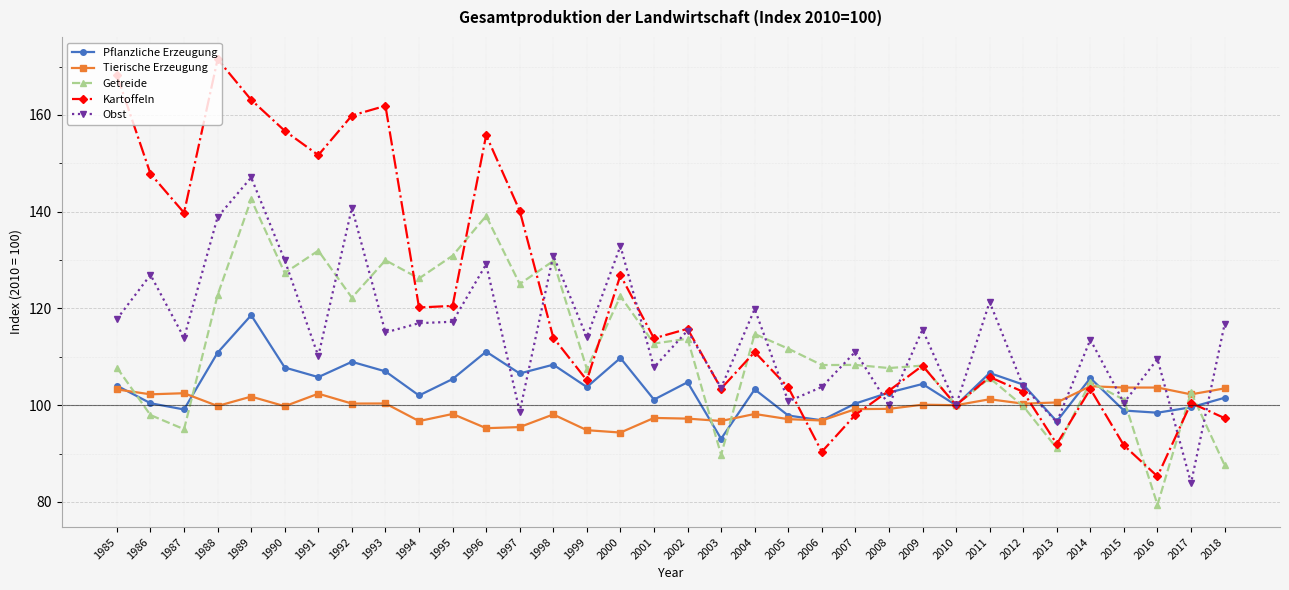

Does the chart display data point markers on the line(s)?

Yes